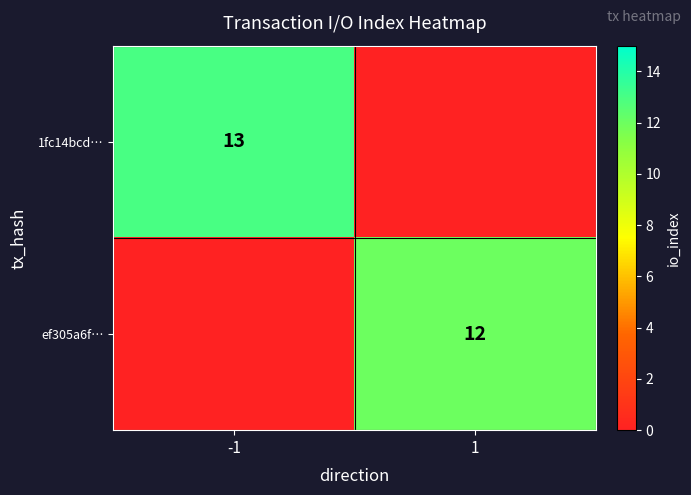

Is it true that ef305a6f… equals 12 at 1?

True